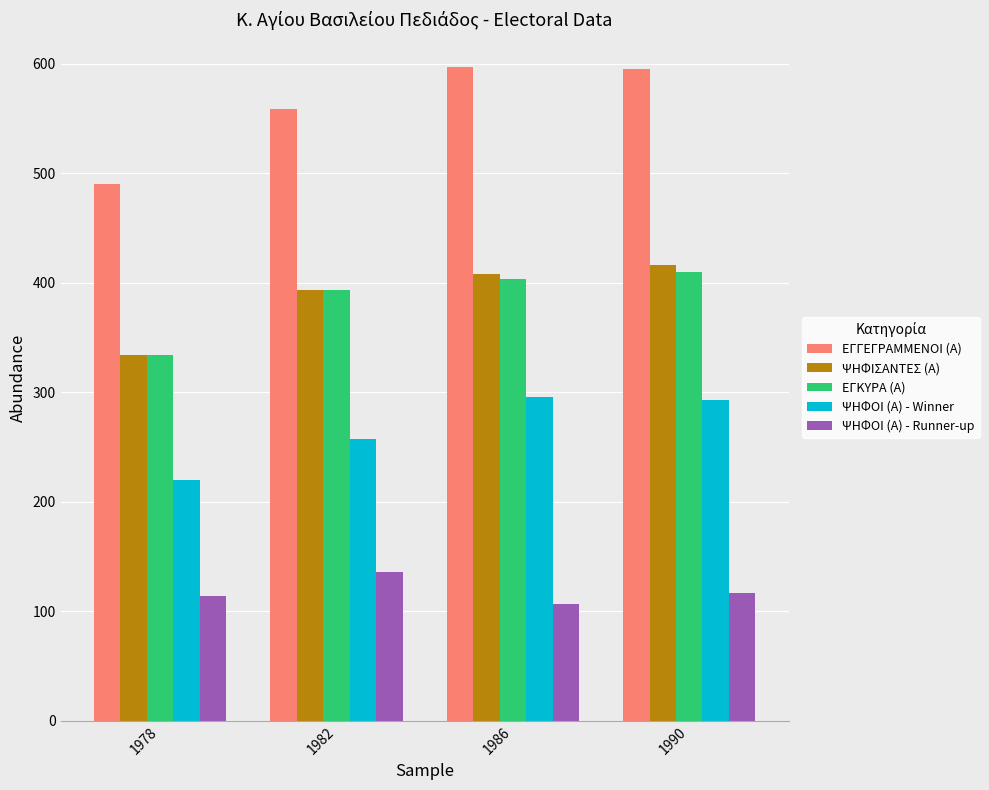

Is the value of ΕΓΓΕΓΡΑΜΜΕΝΟΙ (Α) at 1990 greater than the value of ΨΗΦΟΙ (Α) - Winner at 1990?

Yes